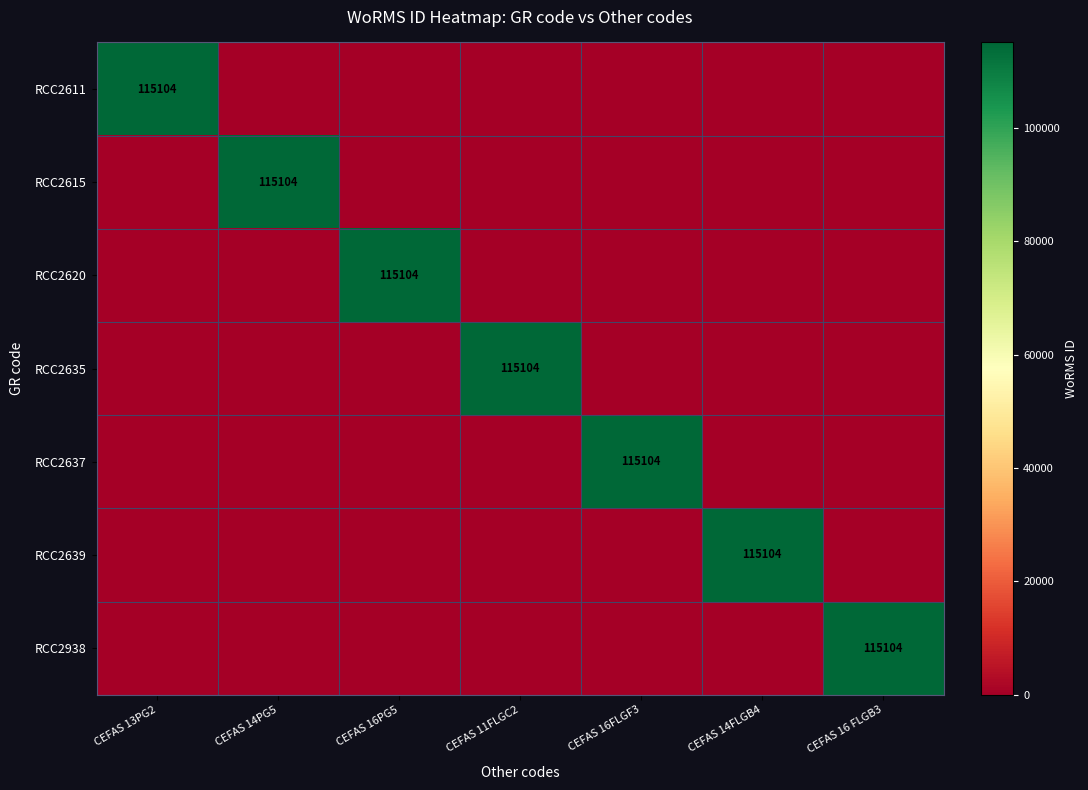

At how many categories does at least one series exceed 100182?

7